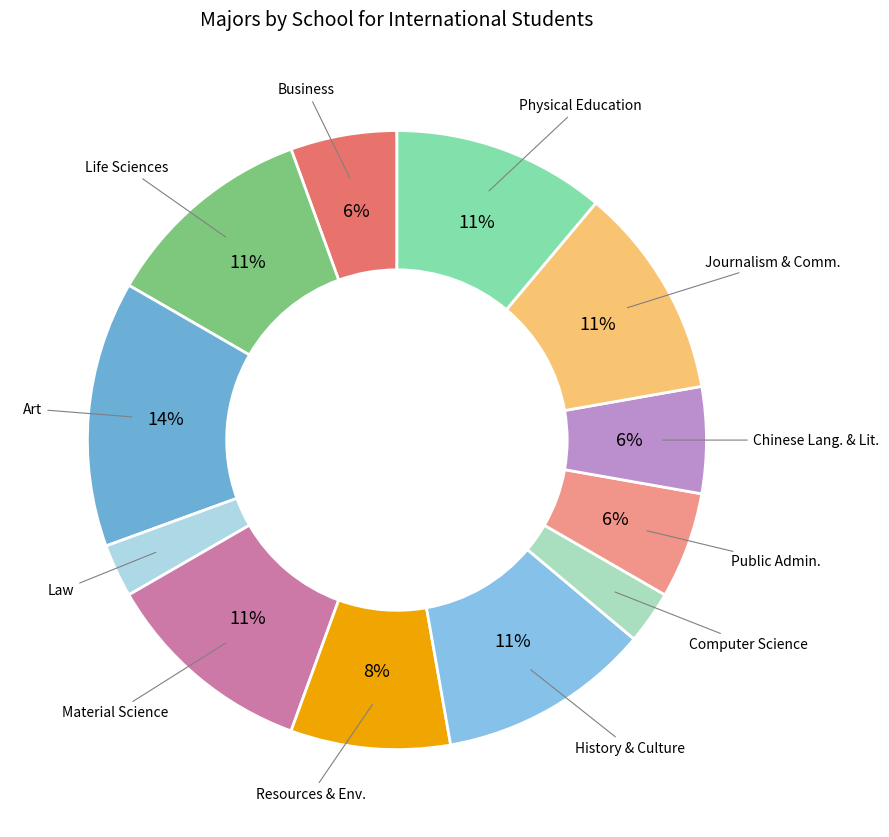

Is there a majority slice in this chart?

No